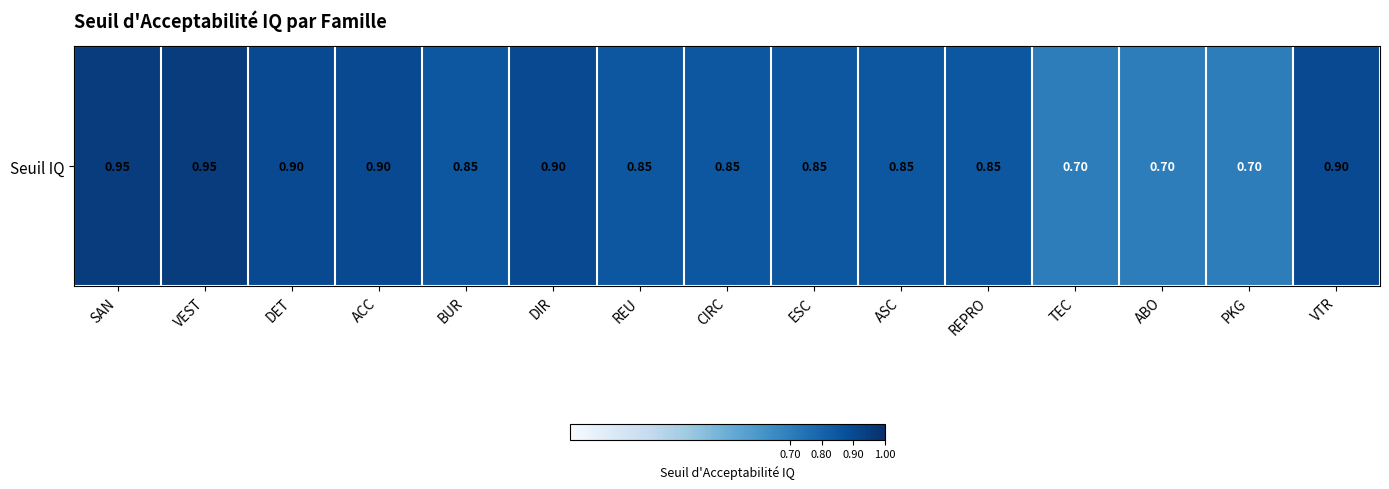

Between BUR and DET, which is larger?

DET